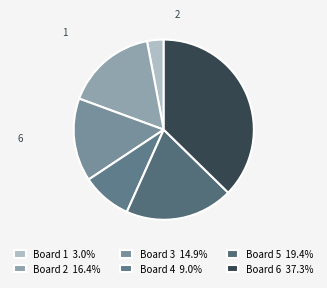

Count the number of slices in the pie.

6